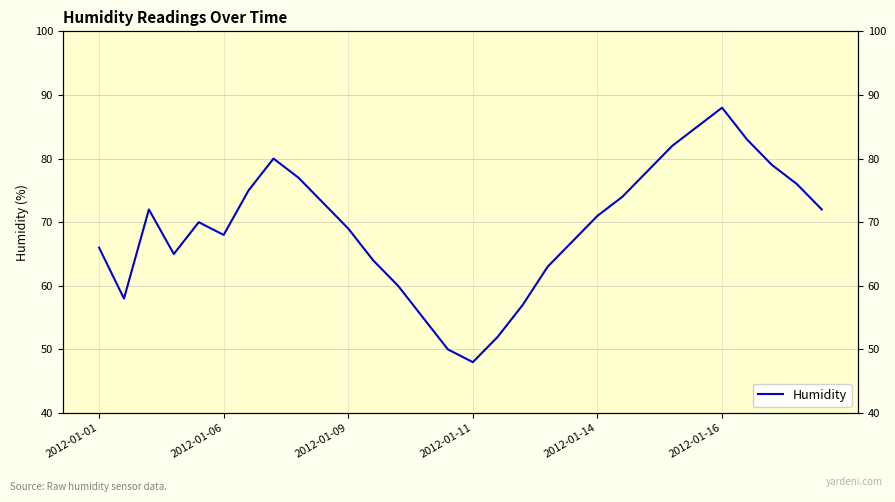

List the labels in order of value, largest first.

25, 24, 26, 23, 7, 27, 22, 8, 28, 6, 21, 9, 2012-01-09, 29, 20, 2012-01-14, 10, 2012-01-16, 19, 2012-01-01, 2012-01-11, 11, 18, 12, 2012-01-06, 17, 13, 16, 14, 15